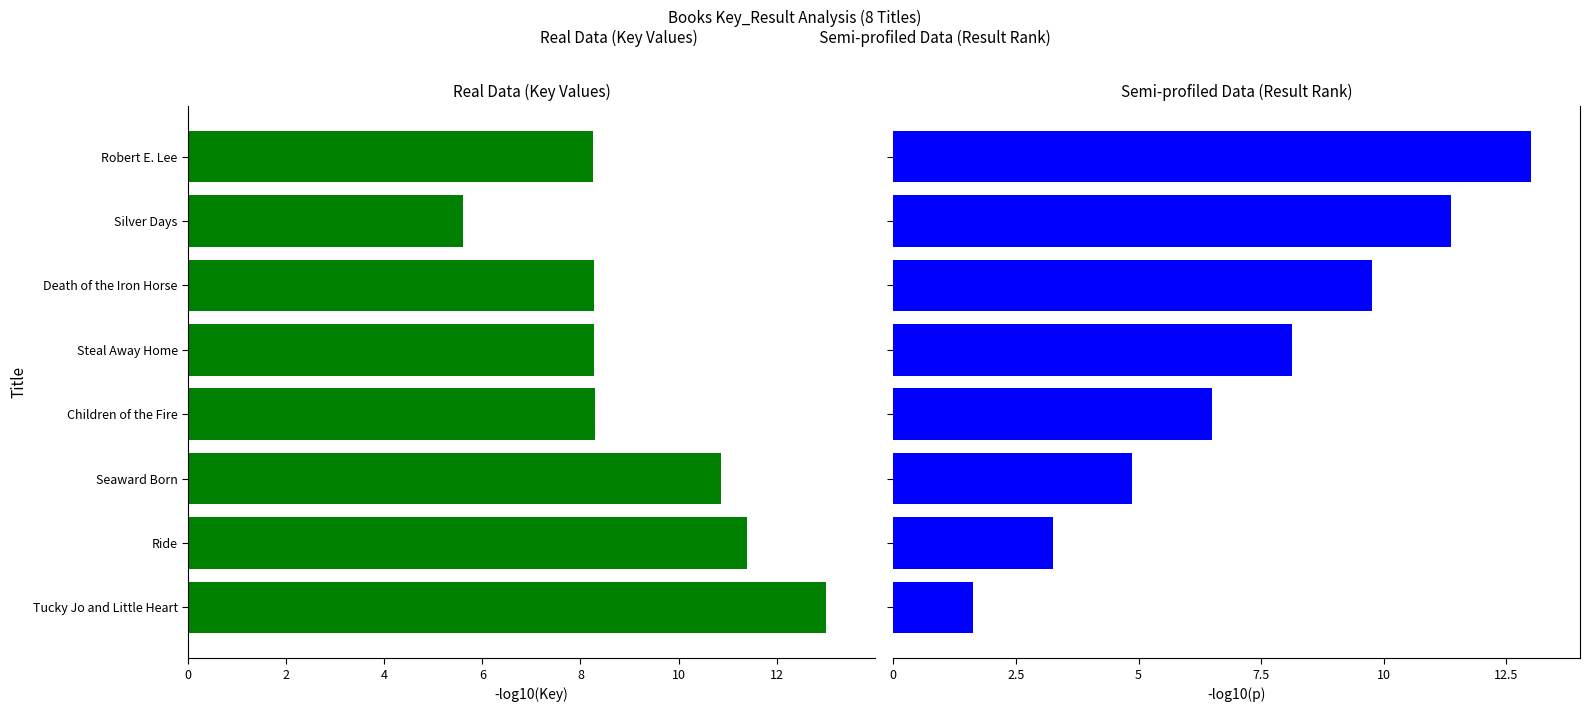

What is the value of the Result (Semi-profiled) bar at the 4th from the left?

6.5